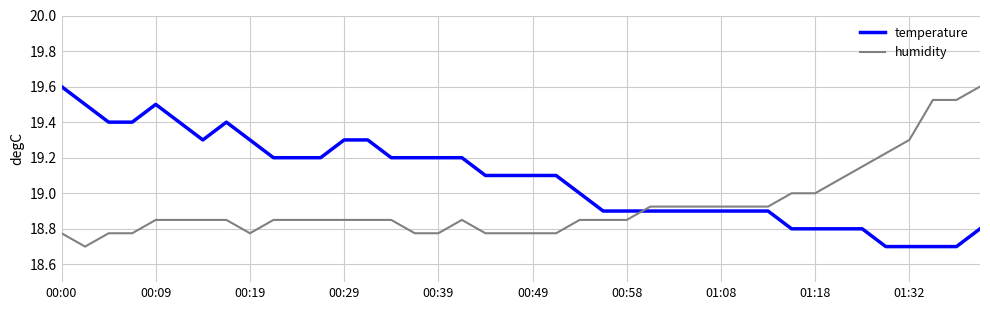

Rank the series by their average value, from highest to lowest.

temperature, humidity